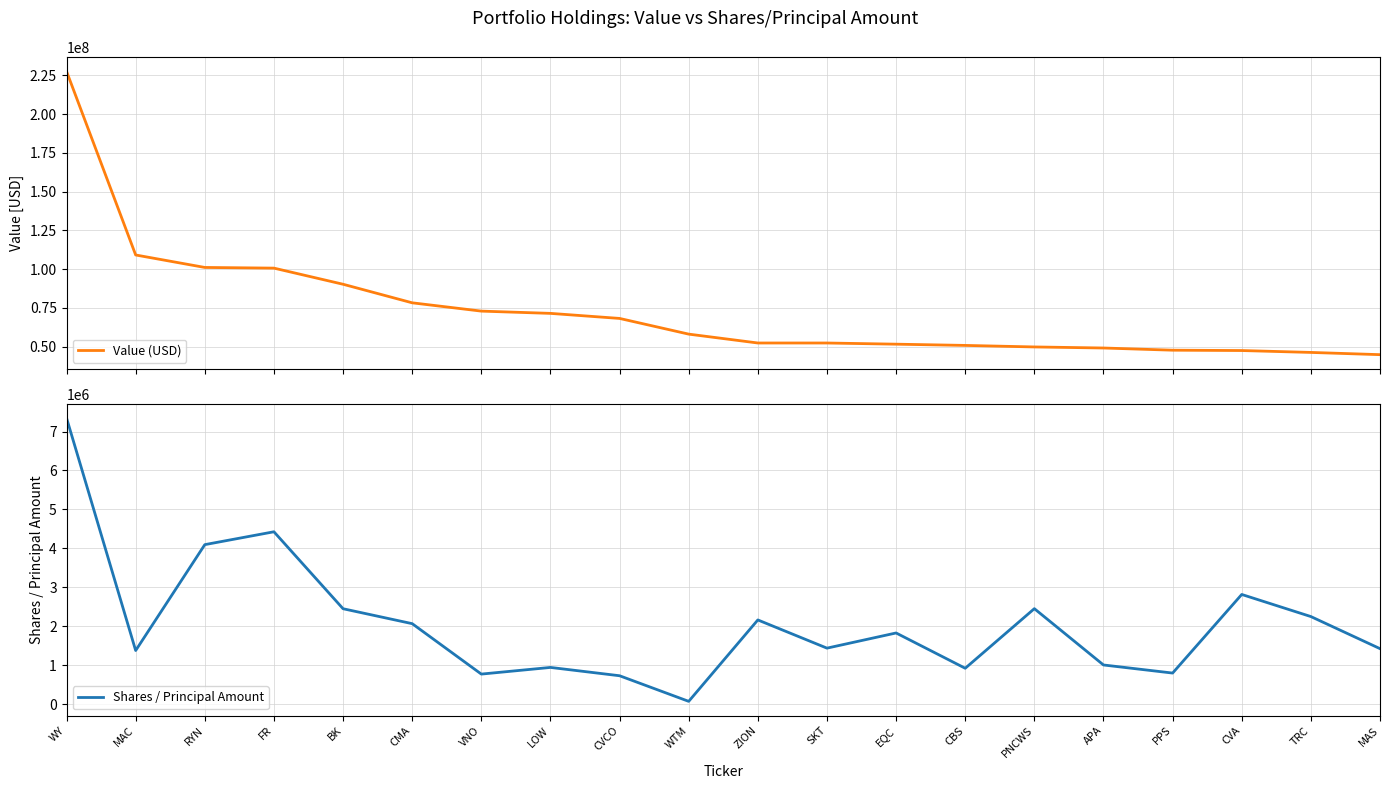

True or false: Value (USD) has more than 1 interior local peaks.

False